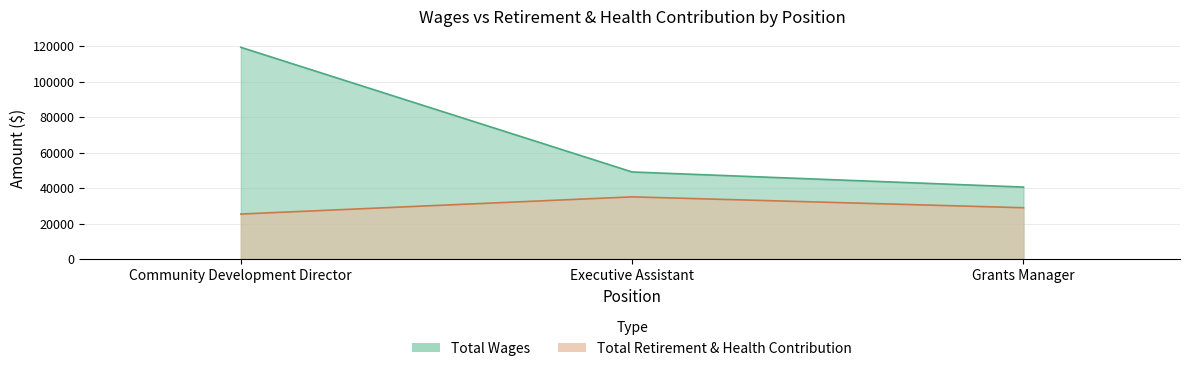

What is the smallest value displayed?

25361